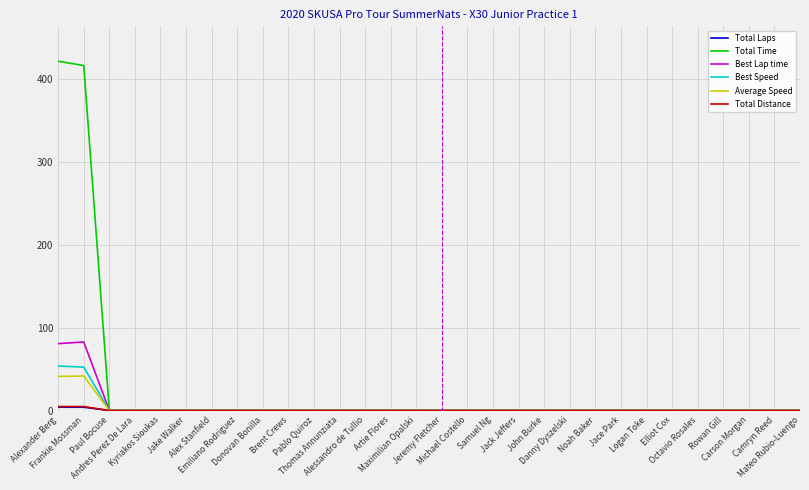

What is the difference between the maximum and minimum values in the Best Speed series?

53.6